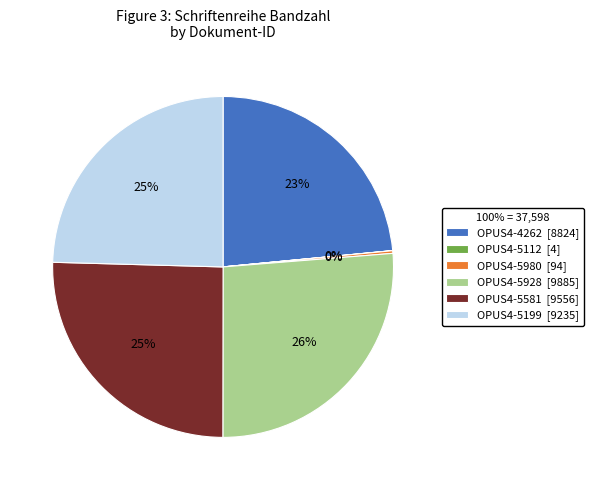

What percentage is the OPUS4-4262 slice, to the nearest percent?

23%